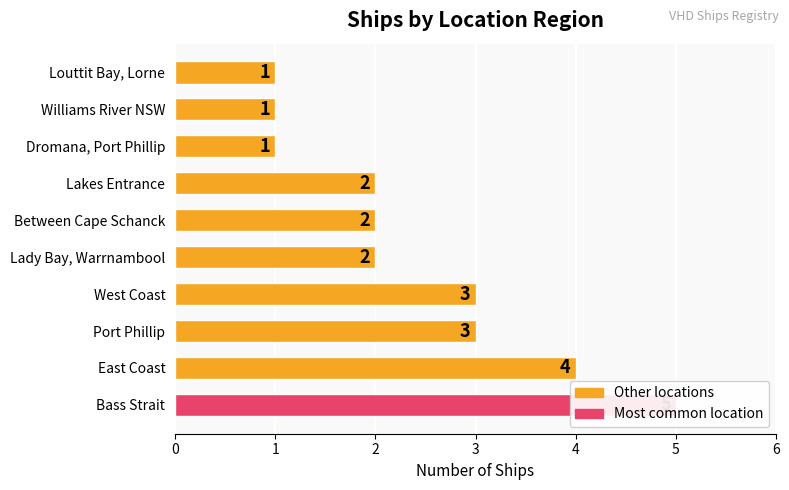

What is the value of the 6th bar from the left?

2